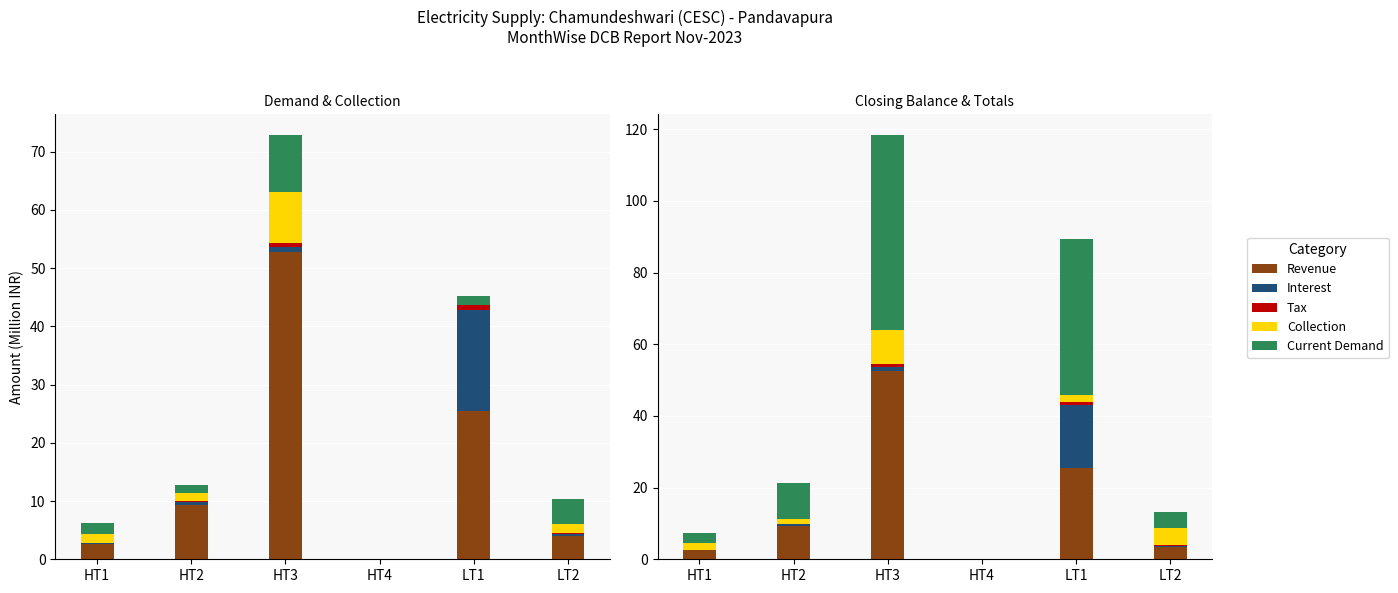

List the labels in order of Current Demand value, largest first.

HT3, LT1, HT2, LT2, HT1, HT4